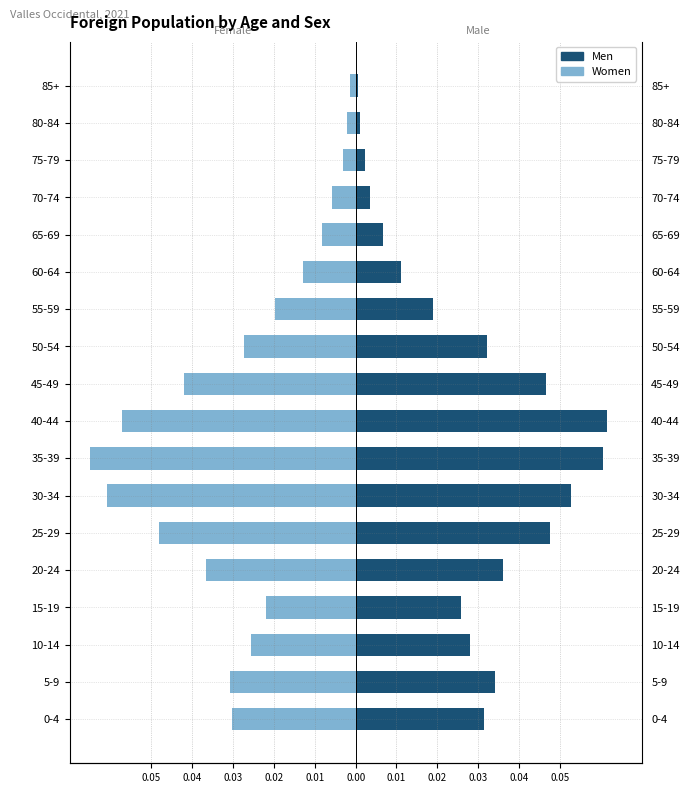

Rank the series at 30-34 from highest to lowest value.

Men, Women